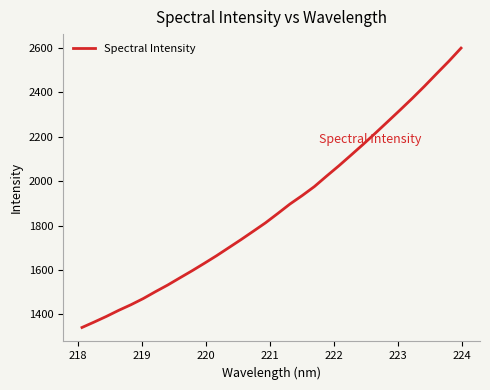

What is the maximum value shown in the chart?

2599.7